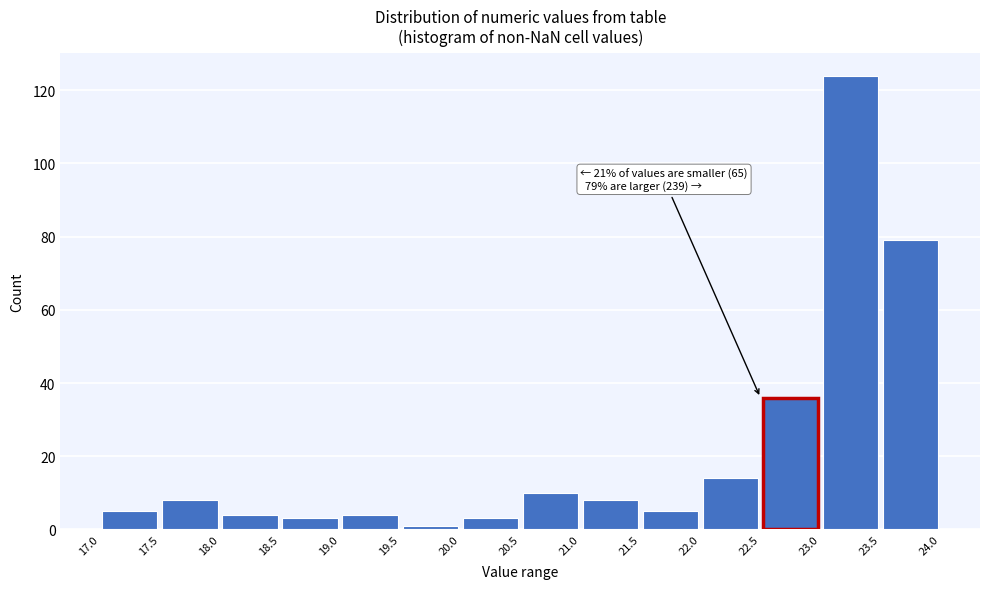

Which range on the x-axis has the tallest bar?

23.0 to 23.5